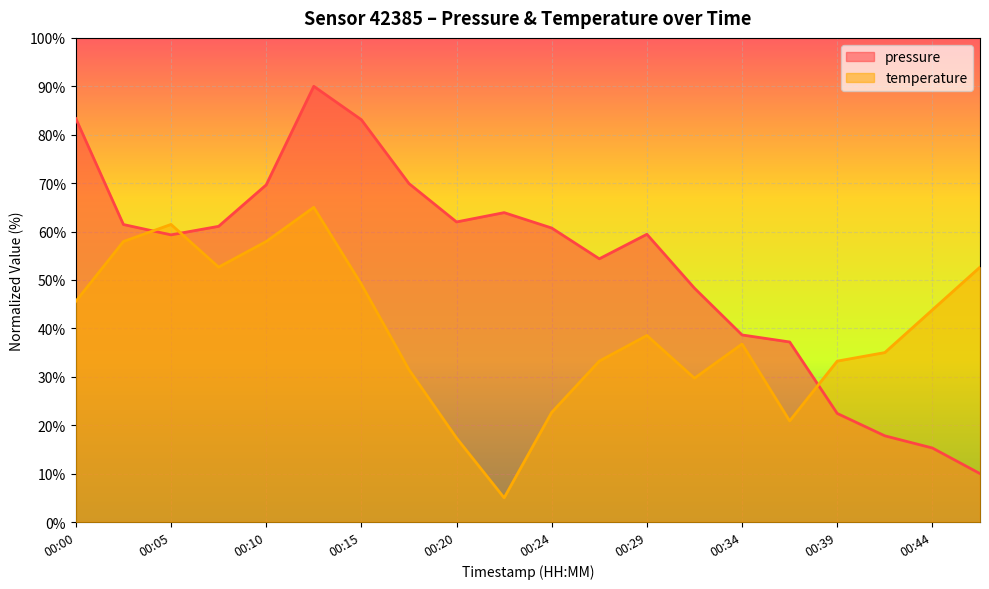

How many data points in temperature are above 38?

10